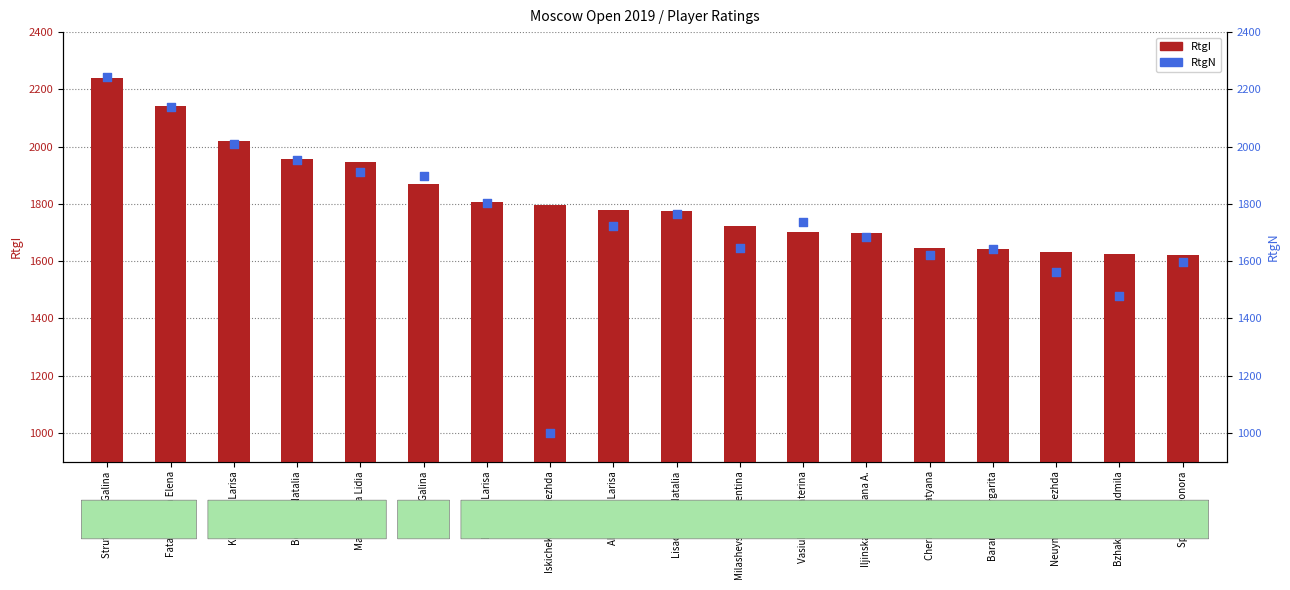

What is the total value across all series at Khropova Larisa?

4028